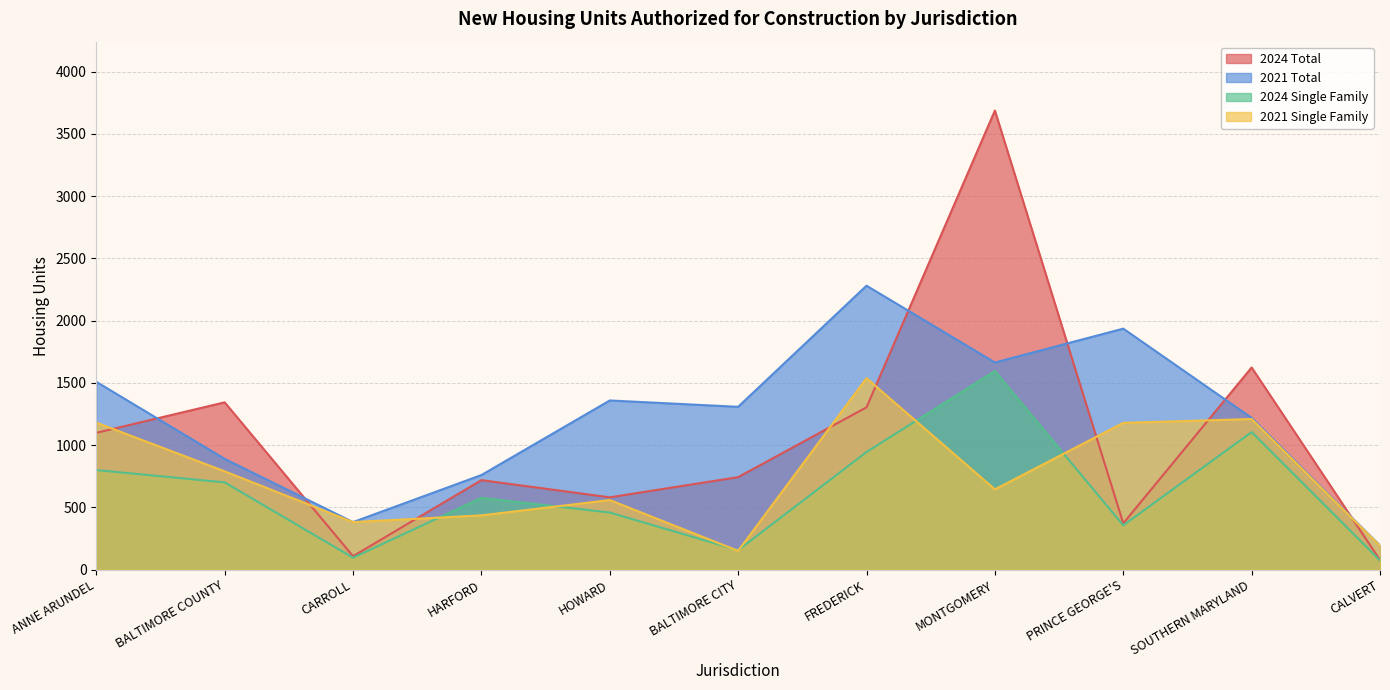

How many intersections are there between 2021 Single Family and 2024 Single Family?

6